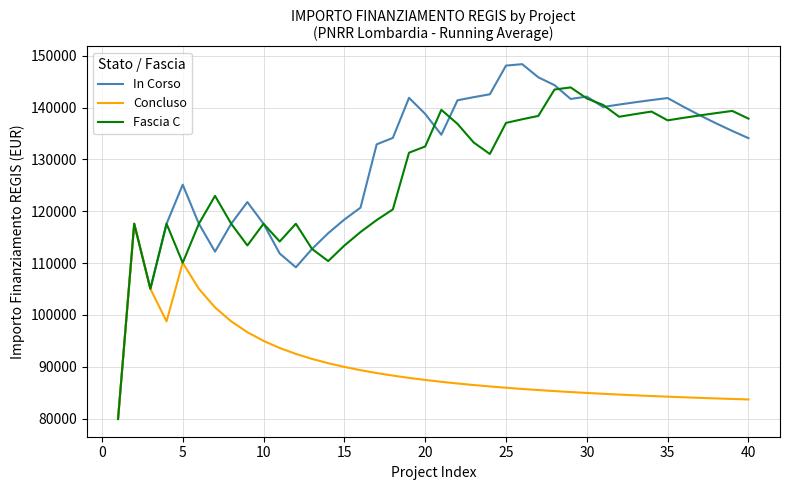

Which series has the largest range (max minus min)?

In Corso